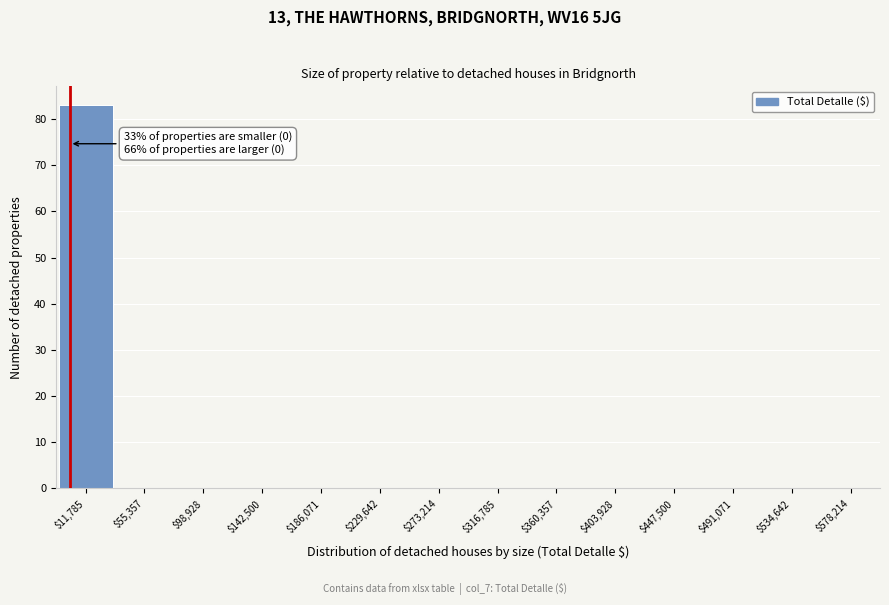

Over which range of the x-axis is the bar tallest?

-10000 to 35000